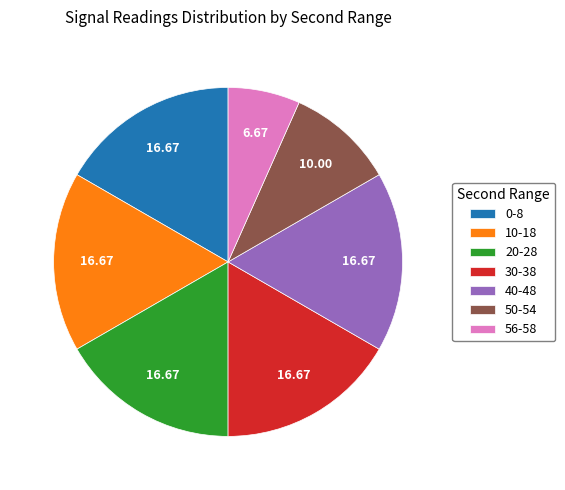

Which has a higher value, 10-18 or 56-58?

10-18